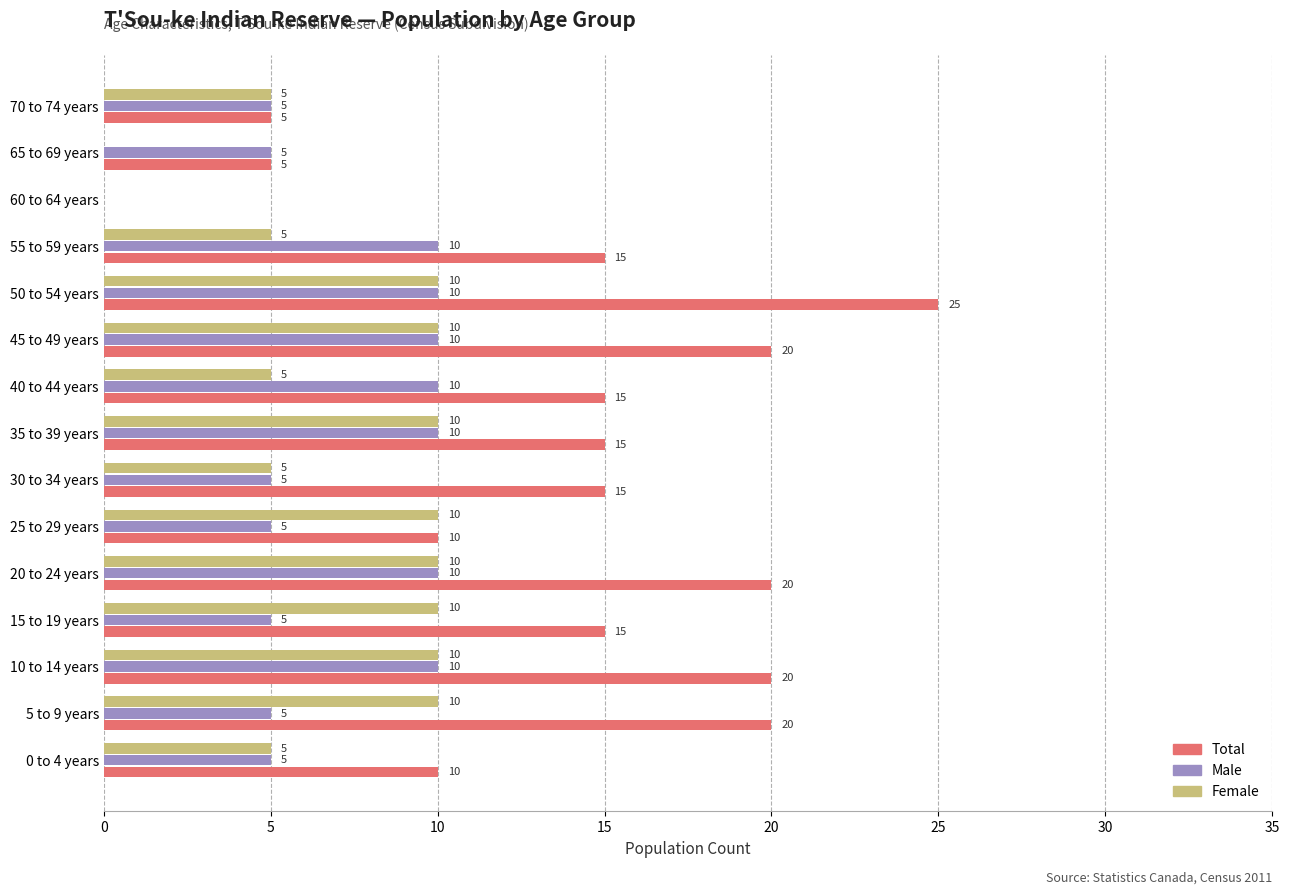

Between 15 to 19 years and 60 to 64 years, which series saw the biggest shift?

Total